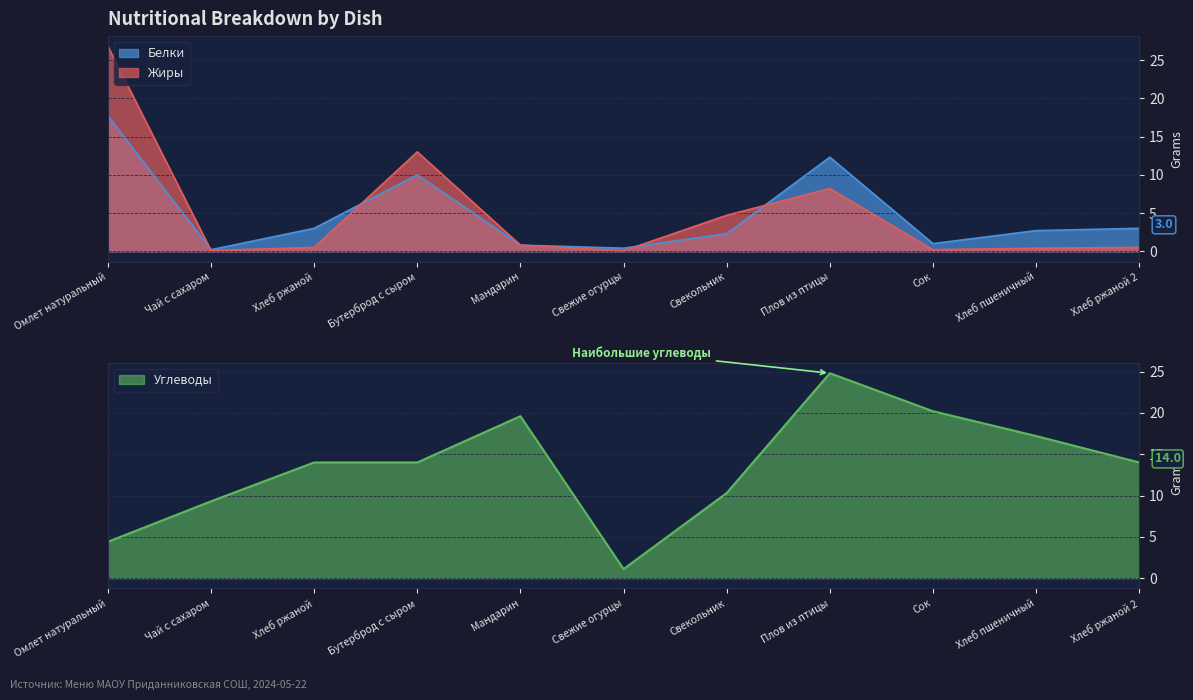

What are all the series names shown in the legend?

Белки, Жиры, Углеводы